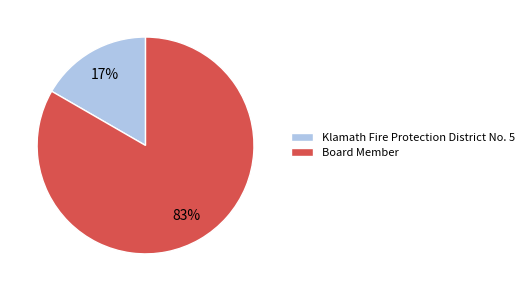

What is the ratio of the value at Klamath Fire Protection District No. 5 to the value at Board Member?

0.2